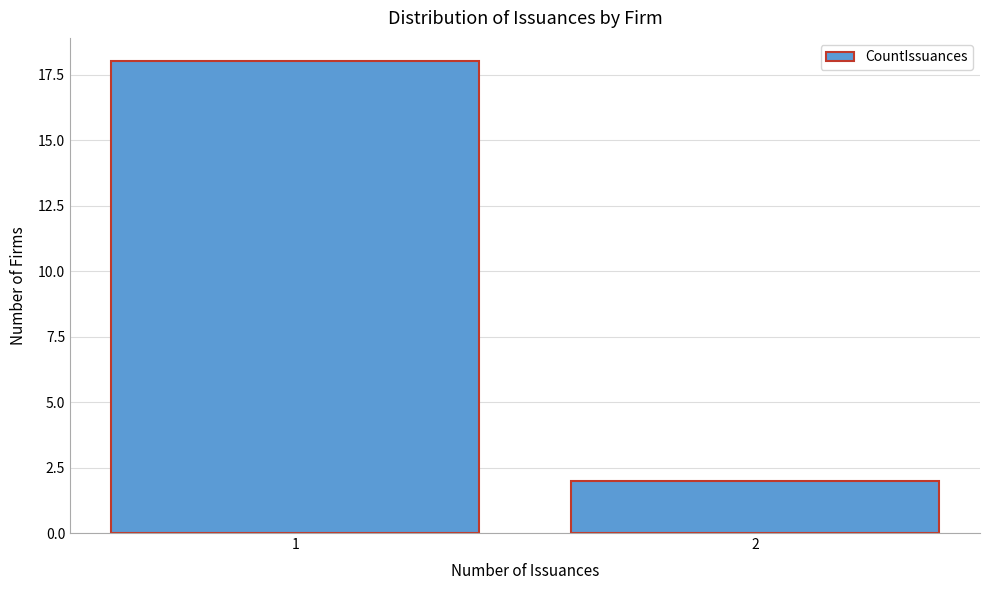

Reading right to left, transcribe all the data shown in this chart.

2=2	1=18